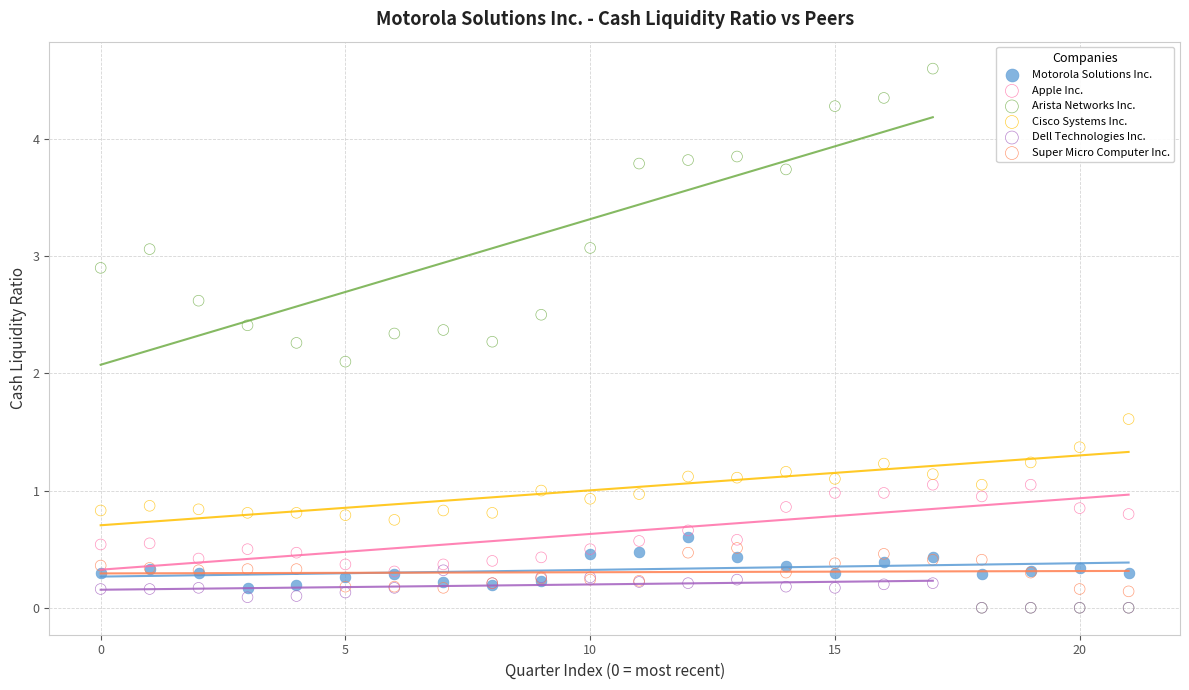

Across all series, what Y value is closest to 2?

2.1